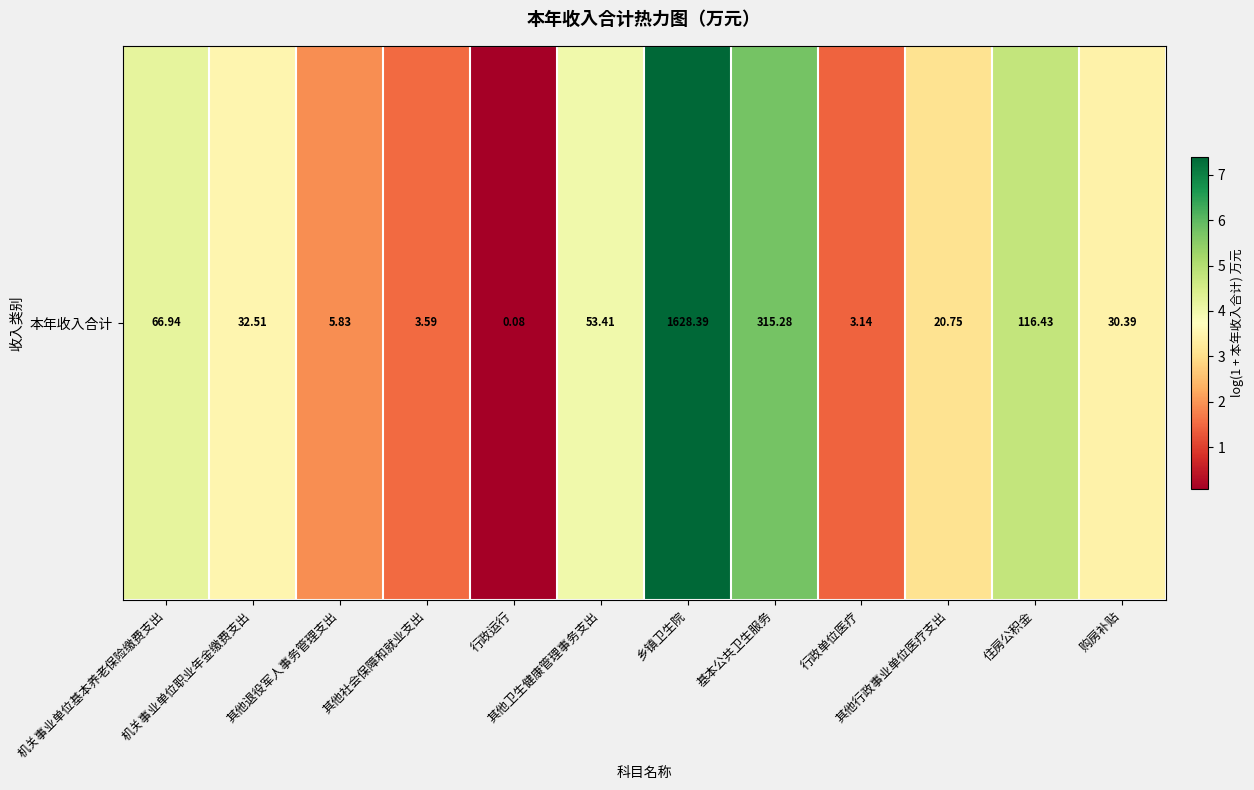

Rank the categories by value from lowest to highest.

行政运行, 行政单位医疗, 其他社会保障和就业支出, 其他退役军人事务管理支出, 其他行政事业单位医疗支出, 购房补贴, 机关事业单位职业年金缴费支出, 其他卫生健康管理事务支出, 机关事业单位基本养老保险缴费支出, 住房公积金, 基本公共卫生服务, 乡镇卫生院